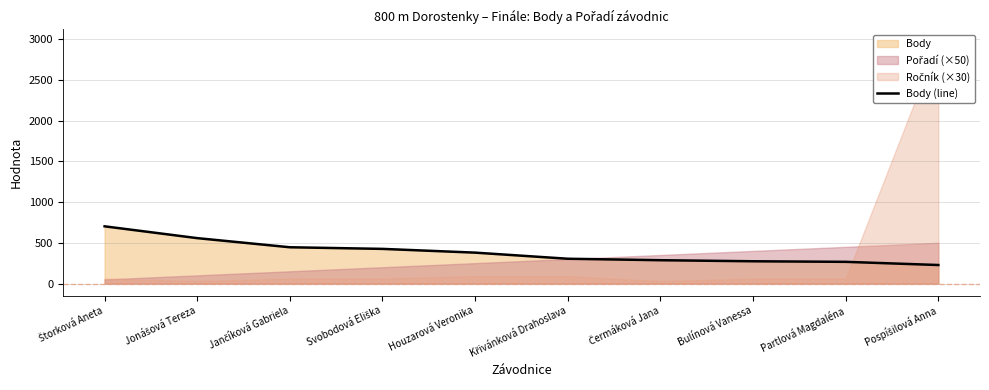

The Body (line) series shows 415 at Bulínová Vanessa. True or false?

False